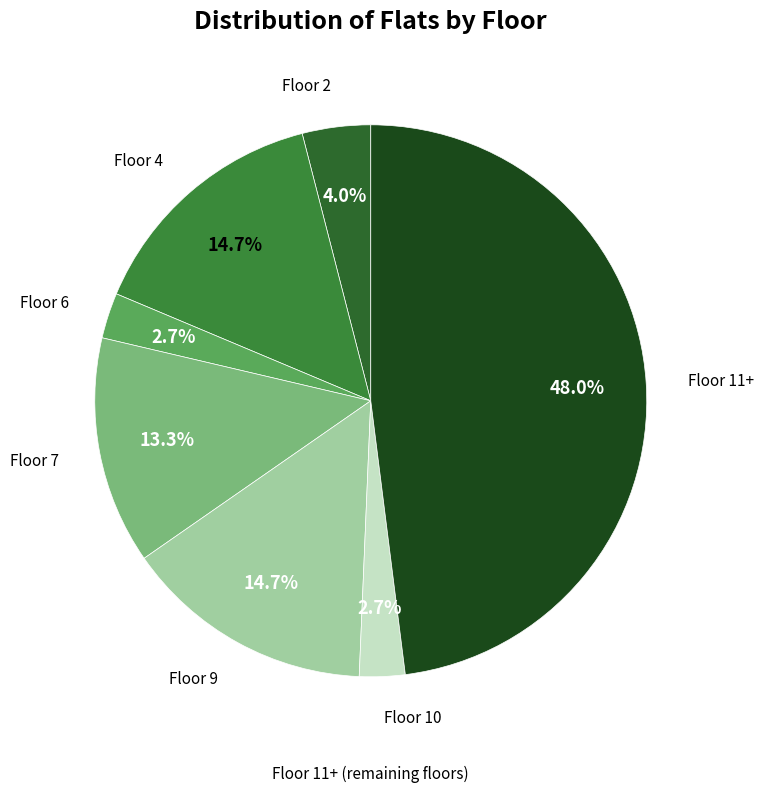

Count the number of slices in the pie.

7